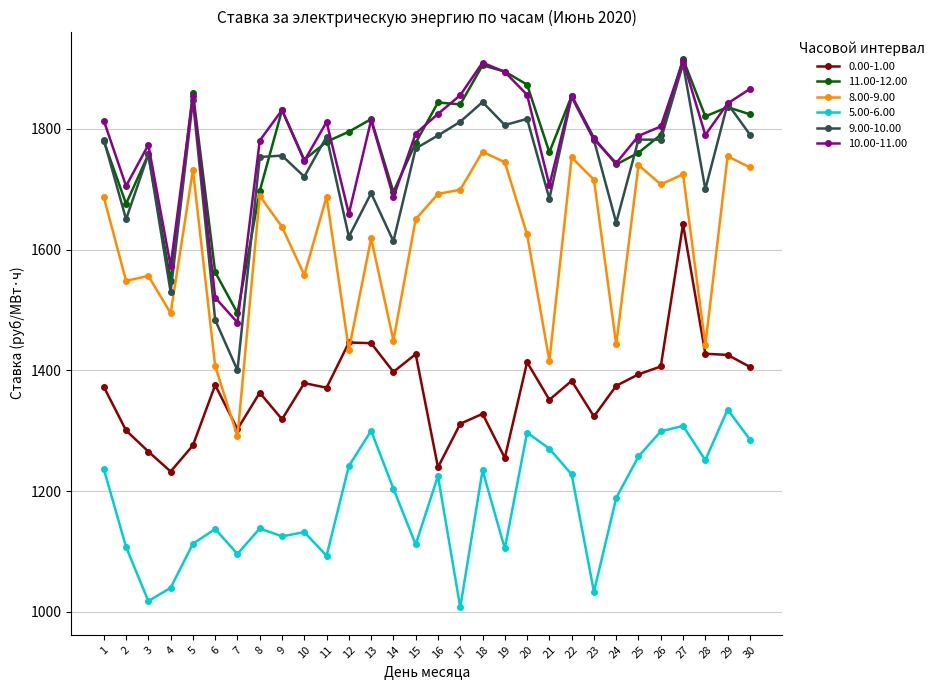

What is the total value across all series at 26?

9789.5